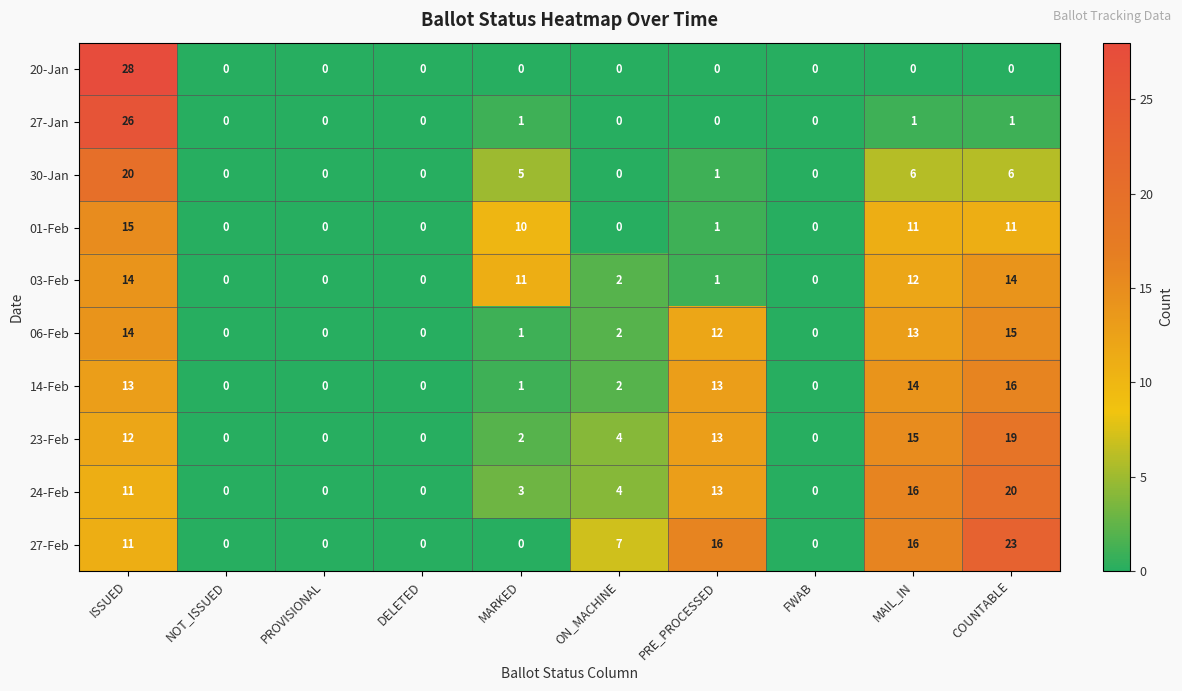

Between FWAB and COUNTABLE, which series saw the biggest shift?

27-Feb